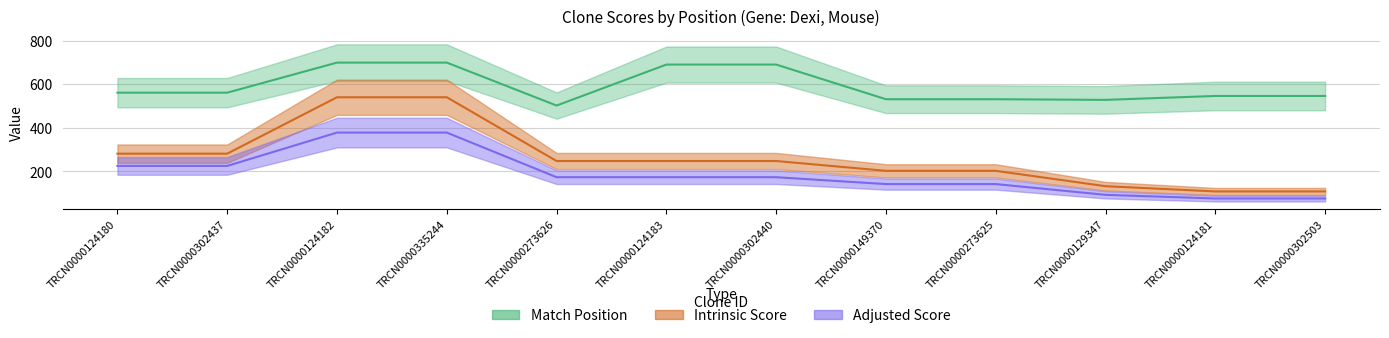

What is the total value across all series at TRCN0000302503?

729.6